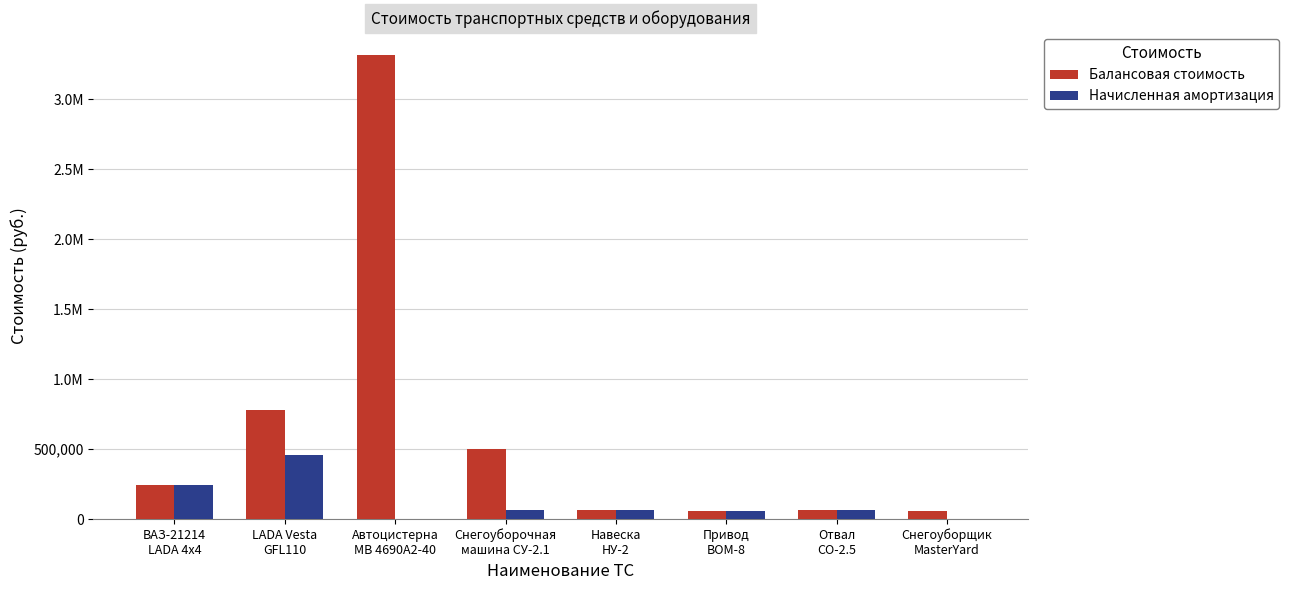

What value does the Начисленная амортизация series have at Снегоуборочная
машина СУ-2.1?

65214.3